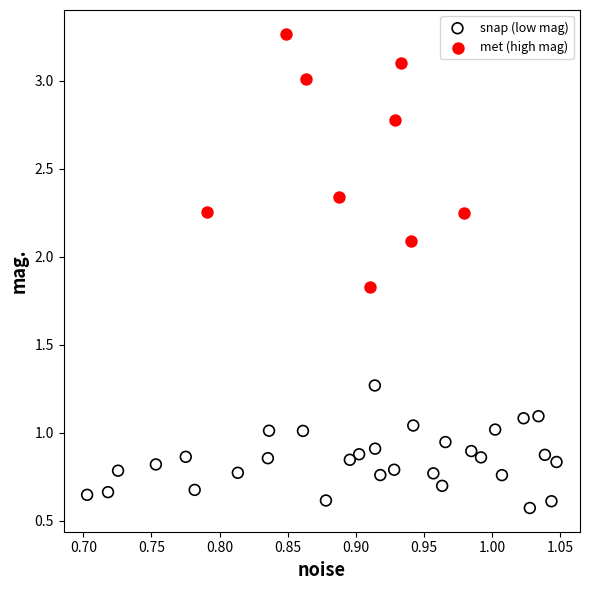

Which series reaches the minimum Y coordinate?

snap (low mag)